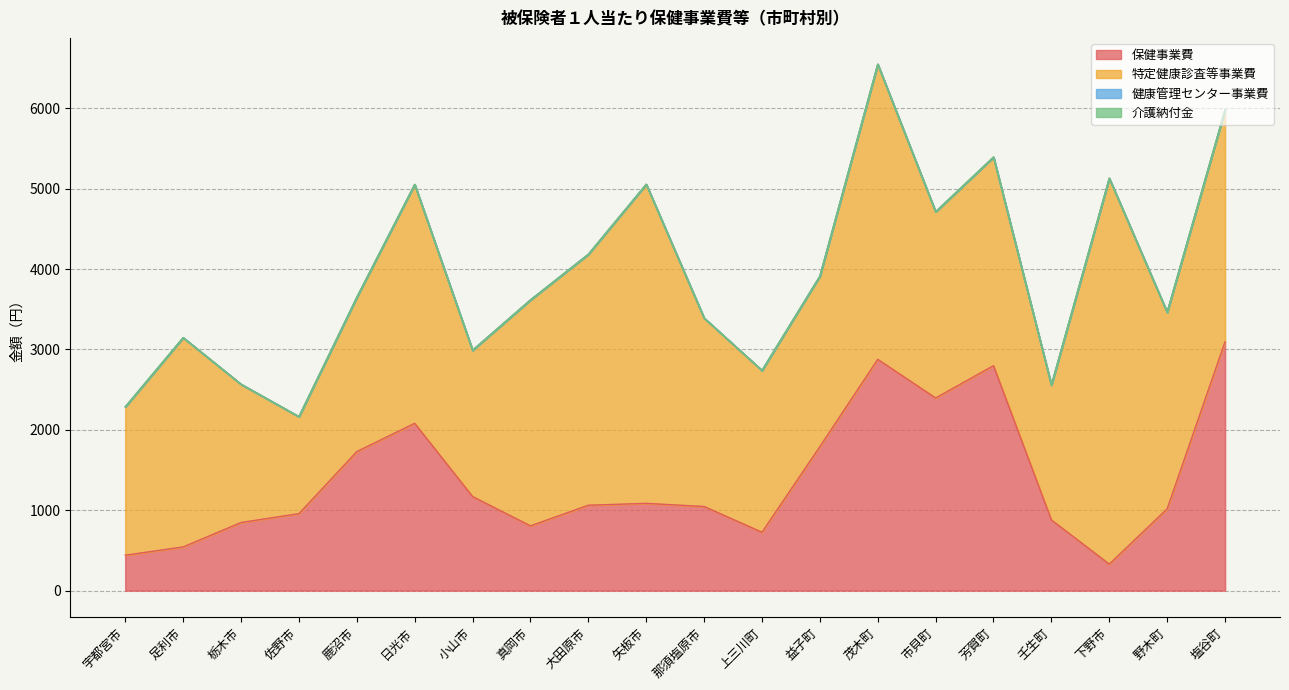

What is the difference between the highest and lowest values at 市貝町?

2396